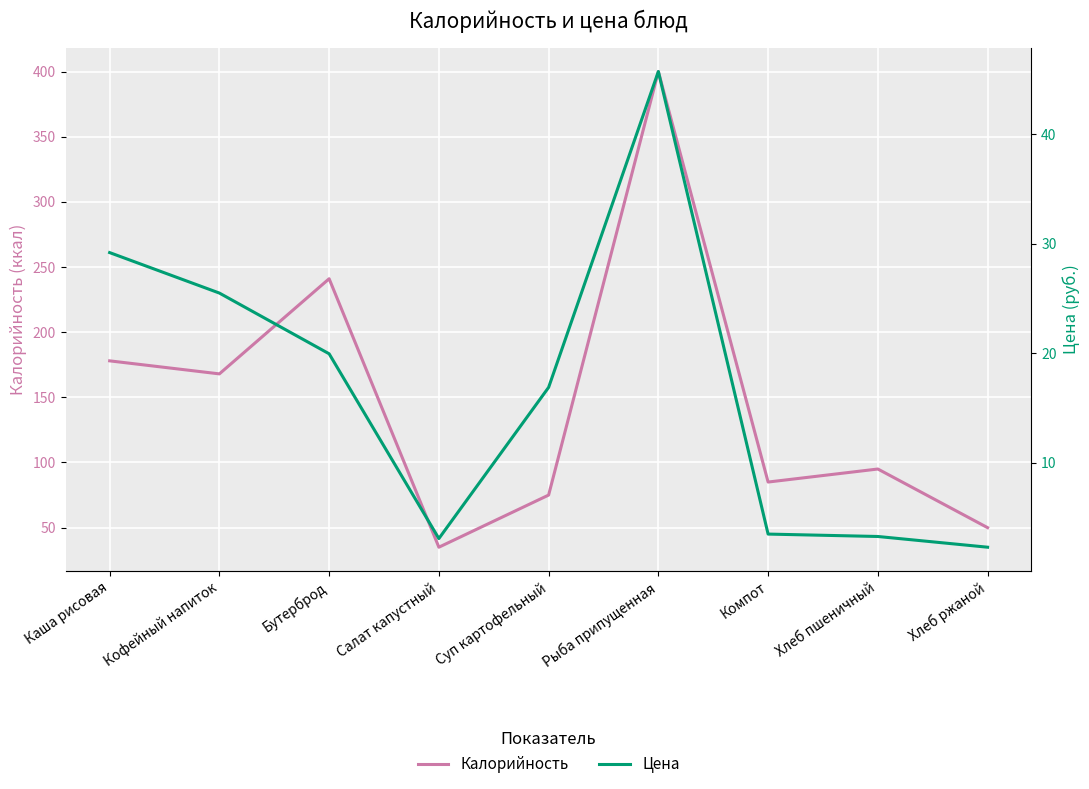

Which series changed the most between Суп картофельный and Хлеб пшеничный?

Калорийность